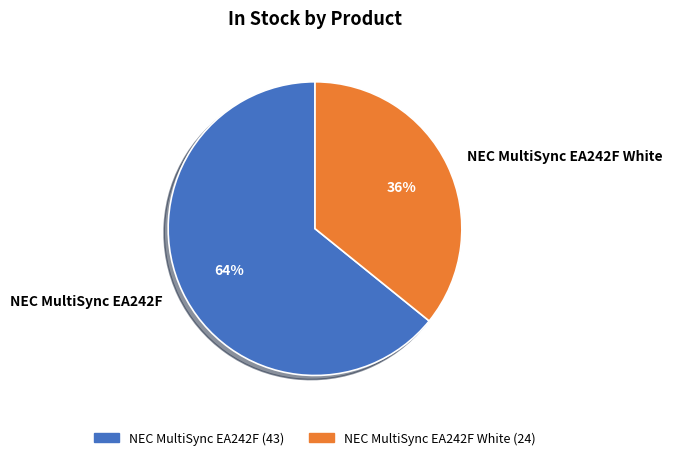

Count the number of slices in the pie.

2